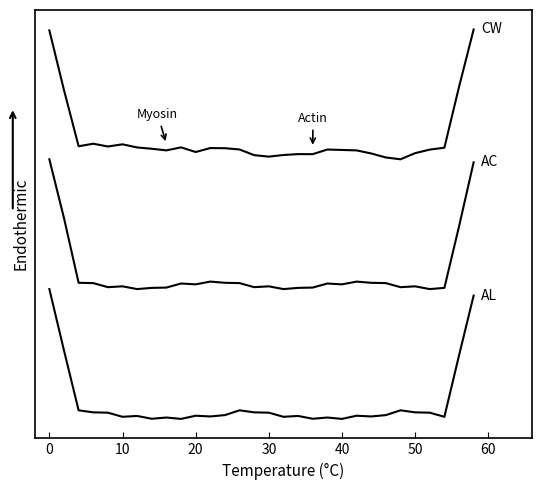

Is this an area chart (filled region under the line)?

No